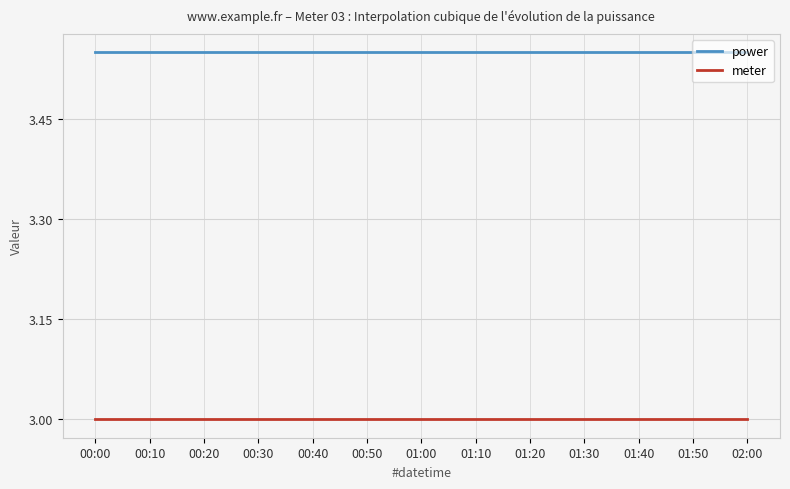

List the series in order of their peak value, highest first.

power, meter